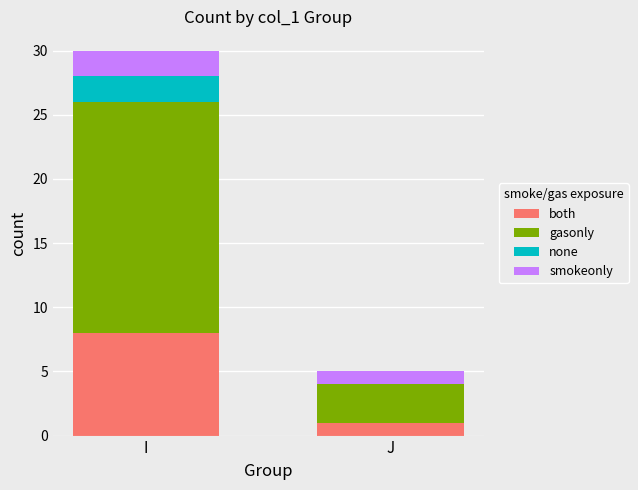

The value of both at I is 11. True or false?

False